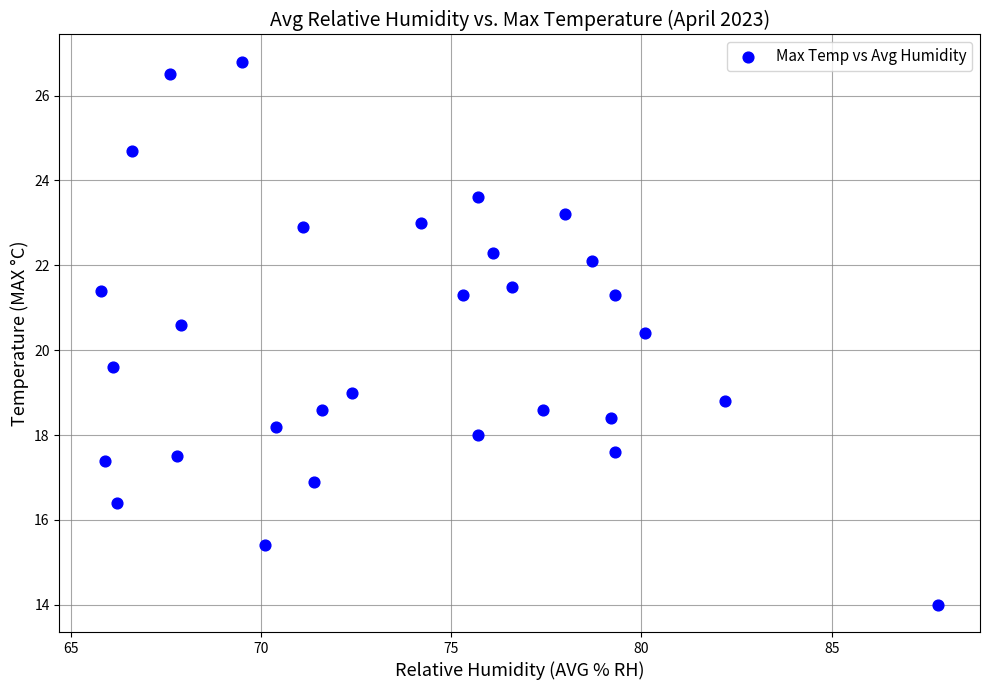

What is the range of X values (max minus min)?

22.0